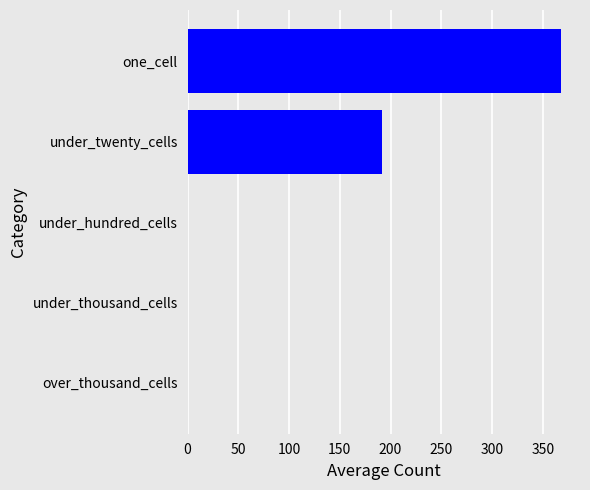

What is the average value?

112.1